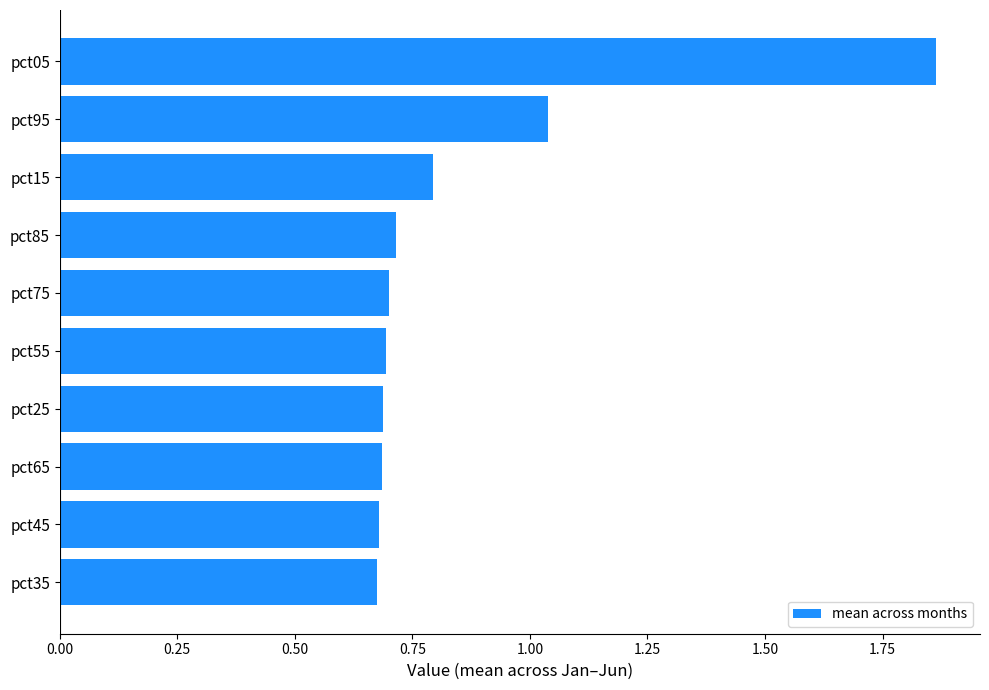

True or false: the data shows 0.9 at pct35.

False